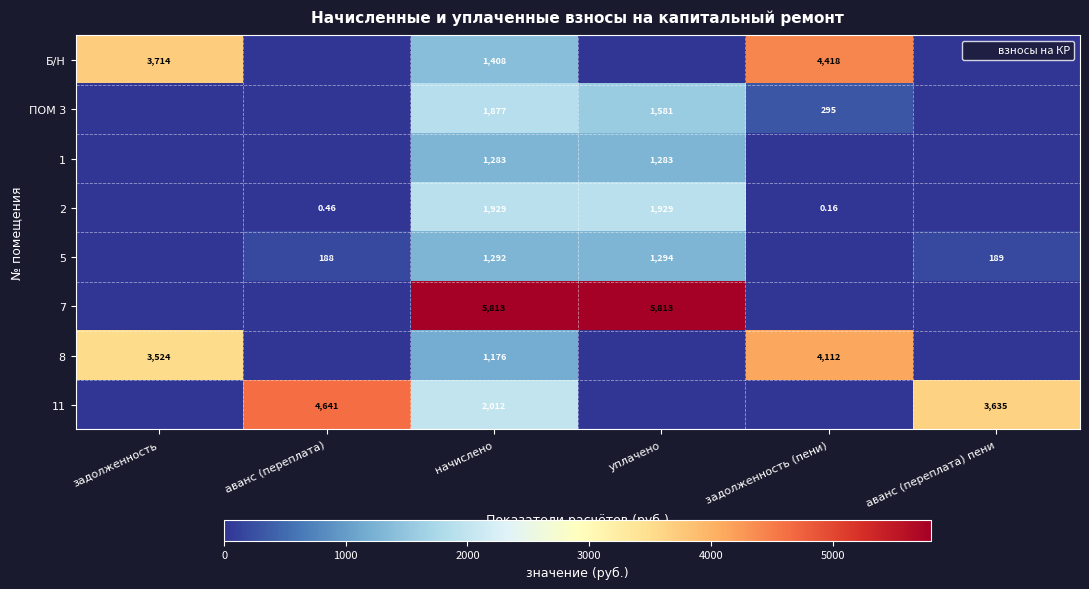

List the labels in order of ПОМ 3 value, smallest first.

задолженность, аванс (переплата), аванс (переплата) пени, задолженность (пени), уплачено, начислено